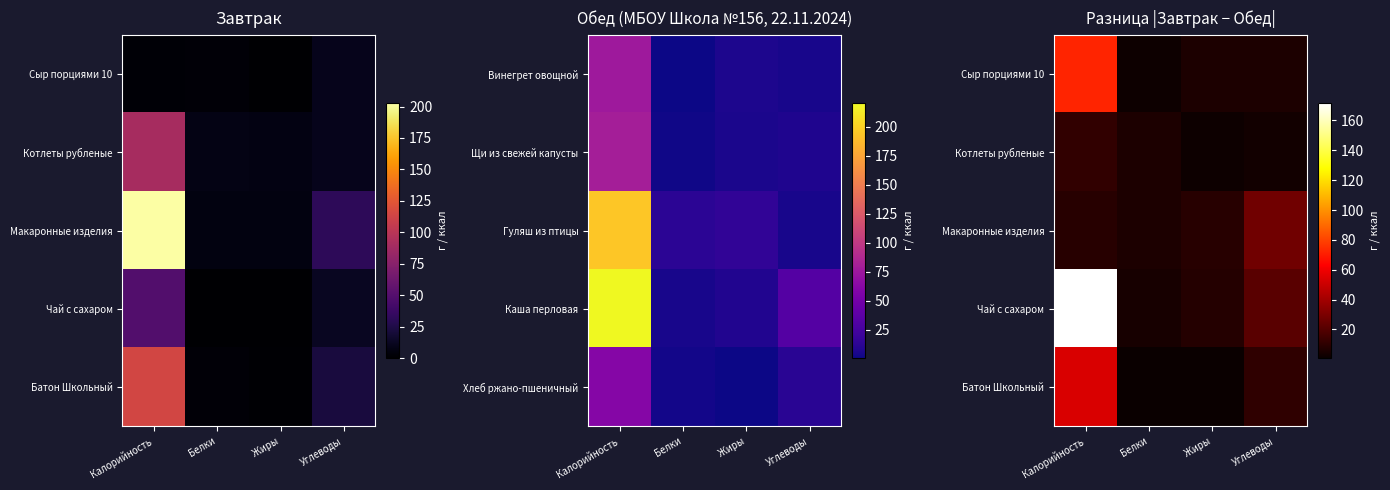

List the labels in order of Сыр порциями 10 value, smallest first.

Белки, Углеводы, Жиры, Калорийность